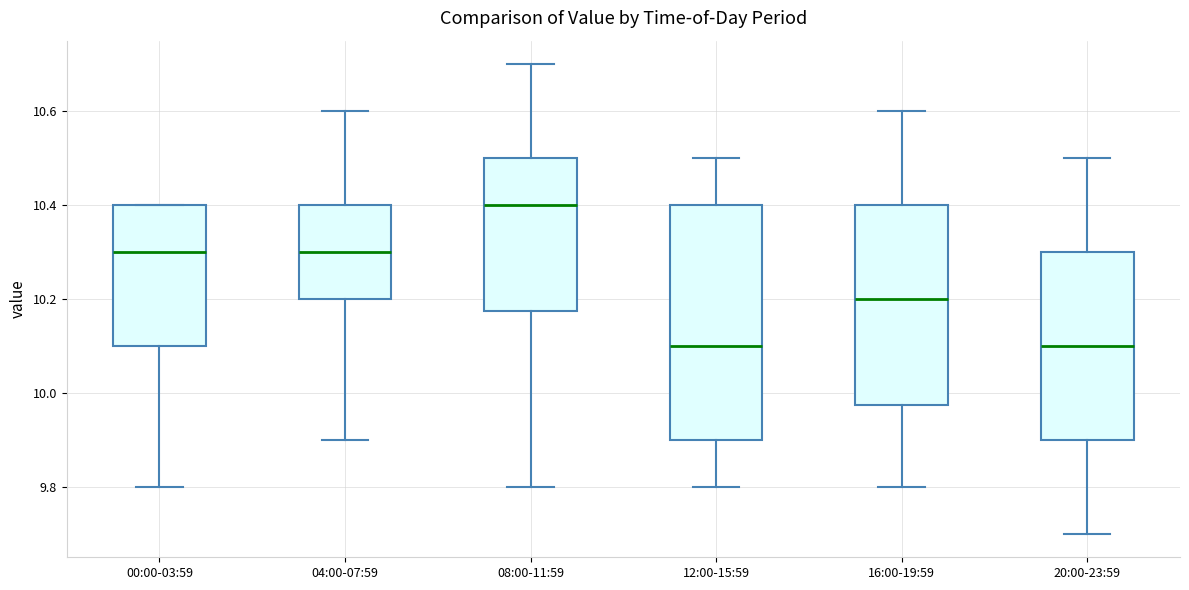

Which box has the highest median line?

08:00-11:59